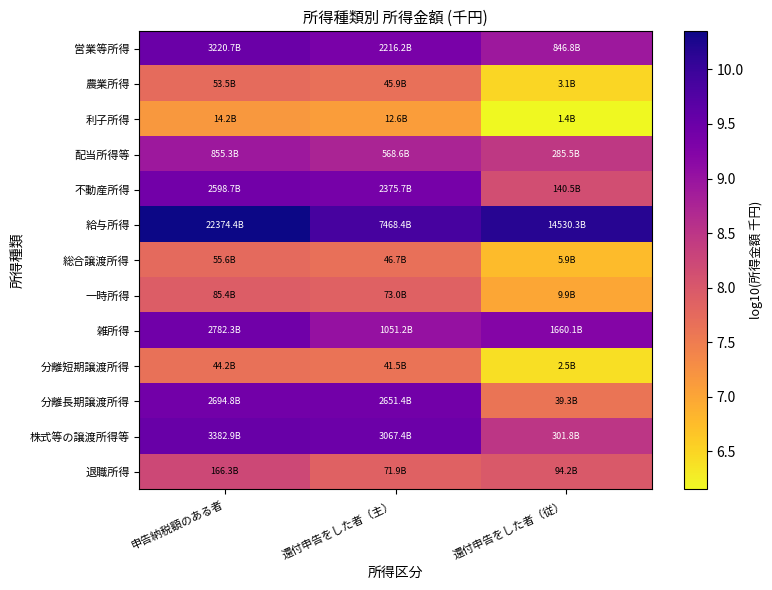

Rank the series by their maximum value, from highest to lowest.

給与所得, 株式等の譲渡所得等, 営業等所得, 雑所得, 分離長期譲渡所得, 不動産所得, 配当所得等, 退職所得, 一時所得, 総合譲渡所得, 農業所得, 分離短期譲渡所得, 利子所得